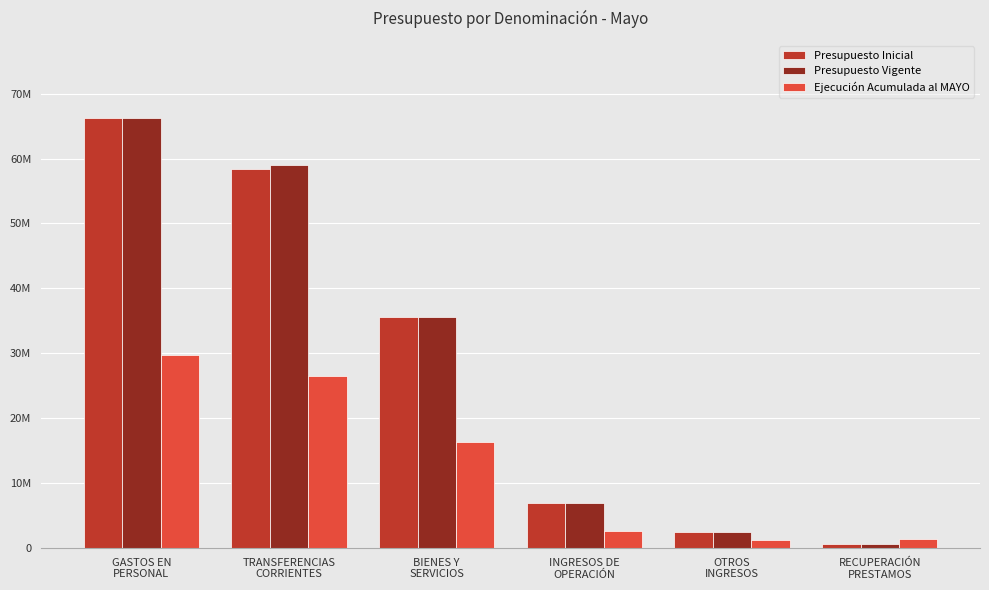

What is the maximum value shown in the chart?

66216611